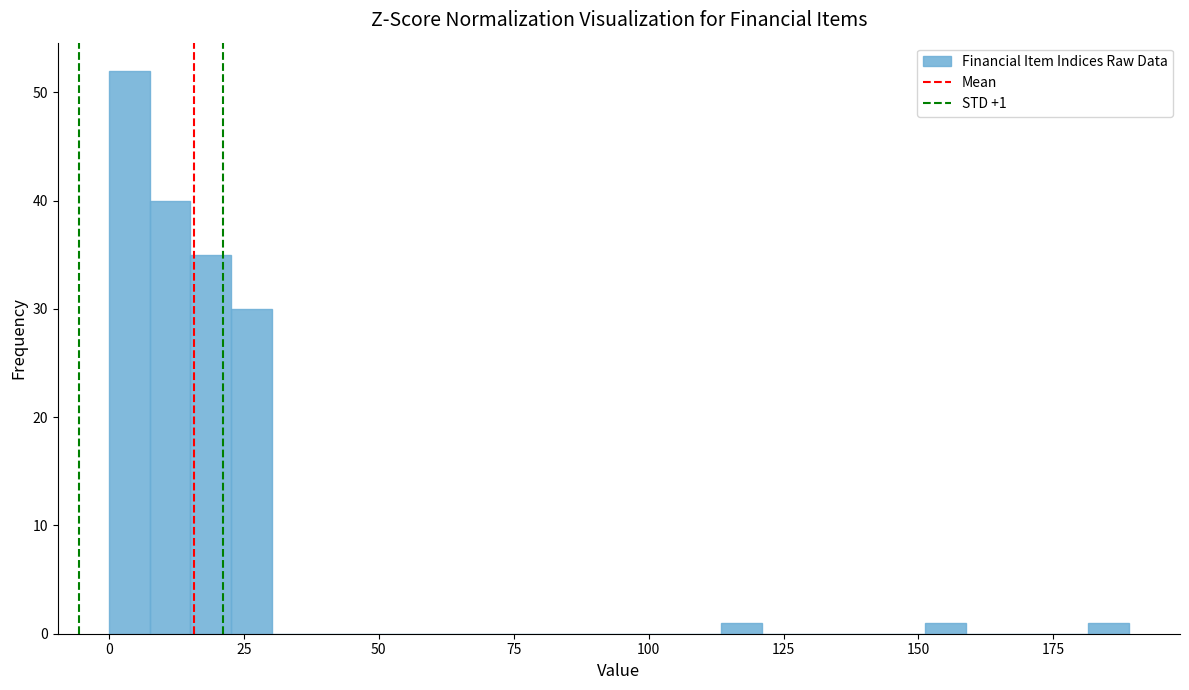

Read against the x-axis, roughly where is the centre of the tallest bar?

5